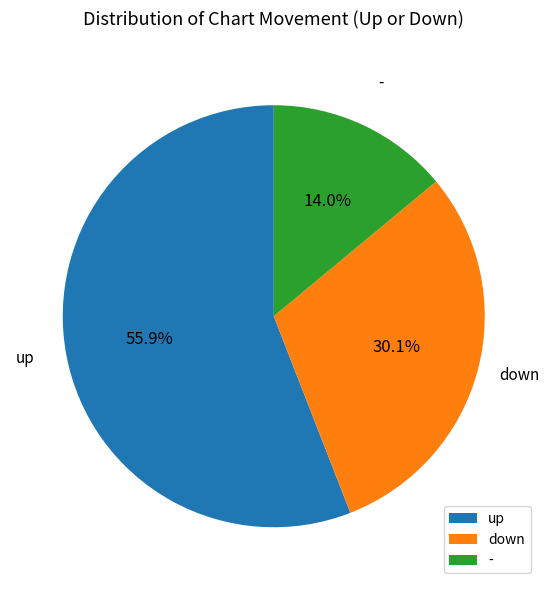

Which slice represents more than half of the pie?

up